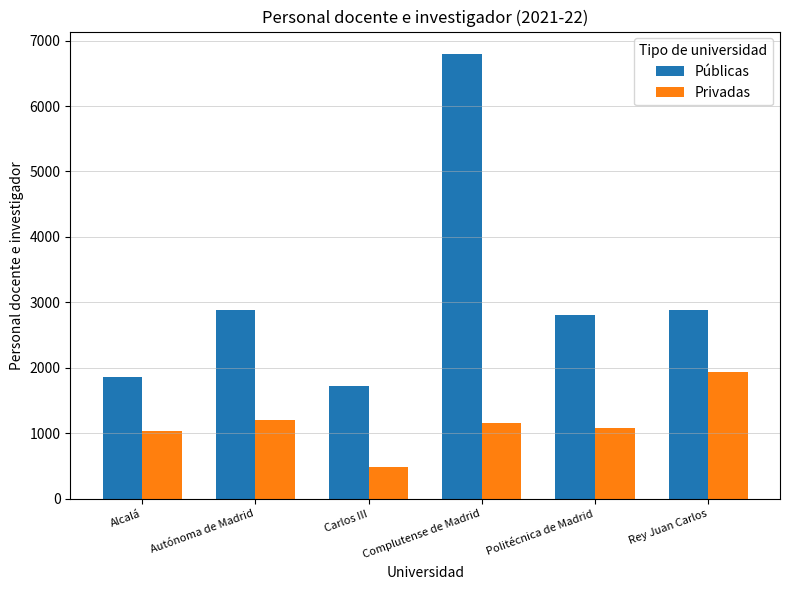

Rank the series at Complutense de Madrid from lowest to highest value.

Privadas, Públicas